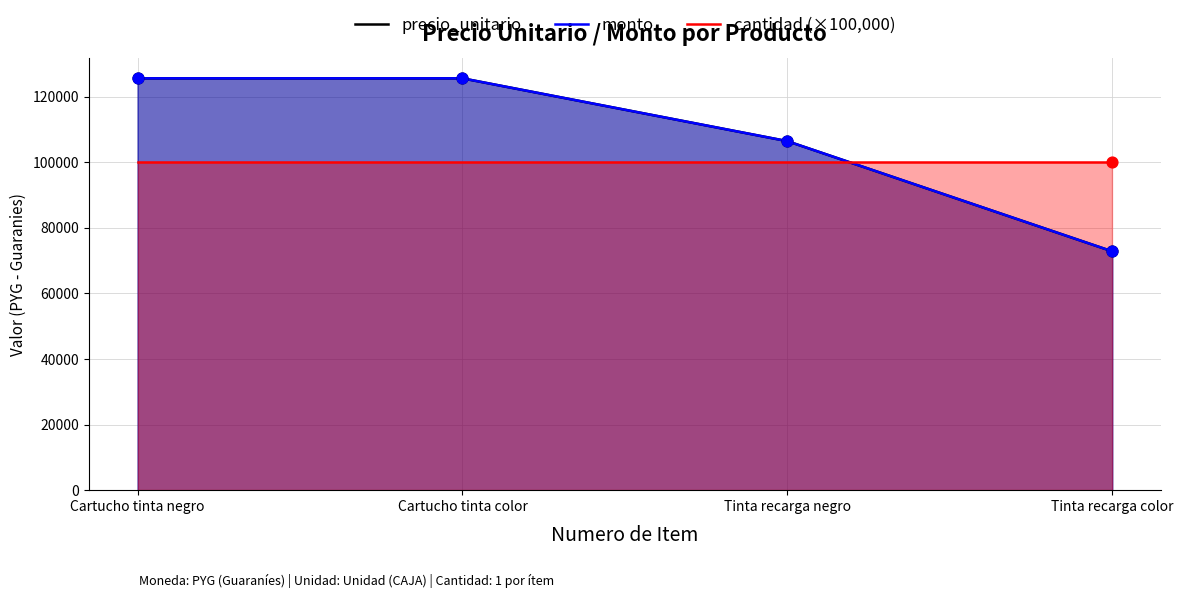

At which category is the sum across all series the highest?

Cartucho tinta negro